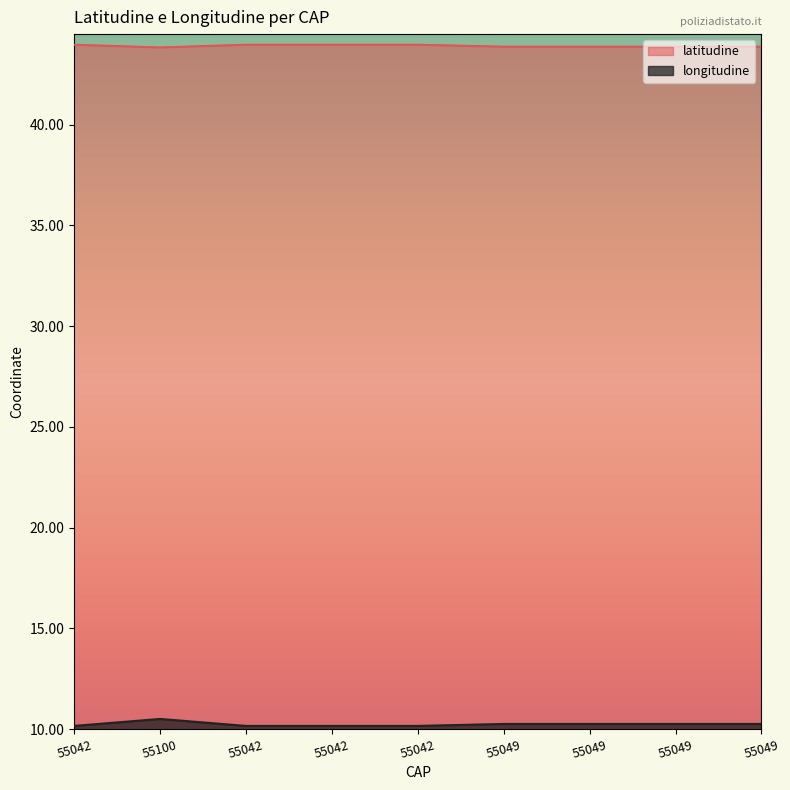

How many longitudine values are between 10 and 11?

9